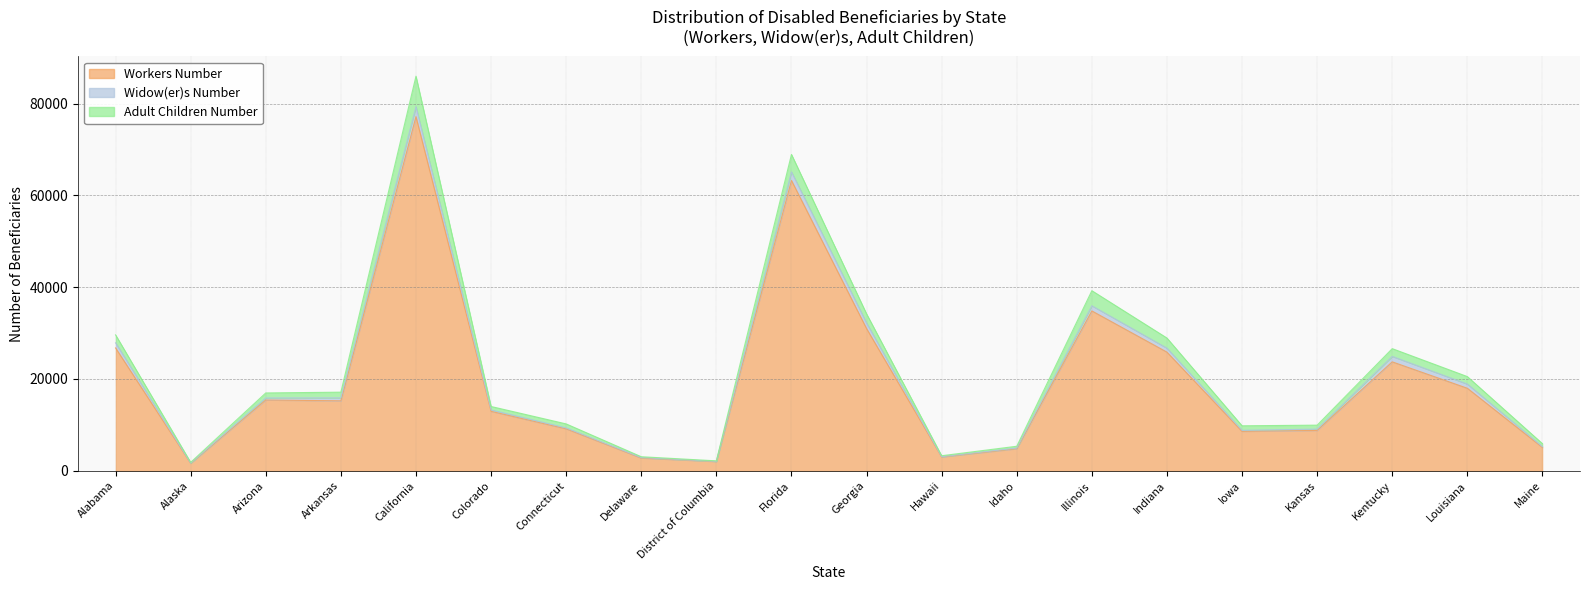

Reading left to right, what are all the values shown in this chart?

Workers Number: 26763	1621	15413	15239	77183	12949	9133	2767	2006	63270	30983	2991	4803	34833	25846	8578	8791	23731	17975	5071
Widow(er)s Number: 1119	39	444	645	2174	297	196	97	28	1870	1216	67	142	1123	870	225	280	1190	916	170
Adult Children Number: 1730	168	1099	1237	6637	757	876	189	118	3810	1993	212	391	3288	2208	991	862	1692	1629	661